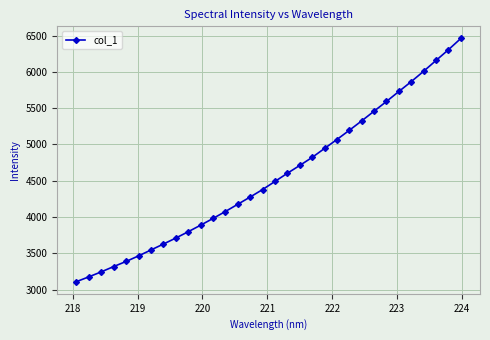

True or false: there are more than 2 points higher than both neighbors.

False